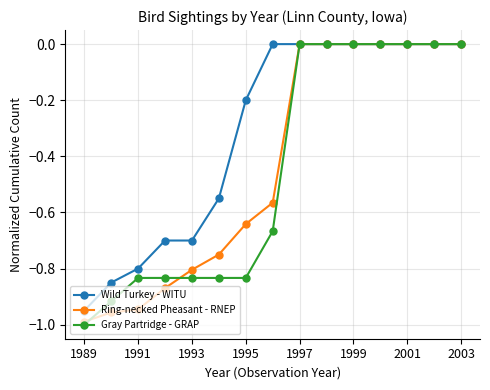

Reading left to right, extract all data points from this chart.

Wild Turkey - WITU: -0.9	-0.8	-0.8	-0.7	-0.7	-0.6	-0.2	-0.0	-0.0	-0.0	-0.0	-0.0	-0.0	-0.0	-0.0
Ring-necked Pheasant - RNEP: -1.0	-1.0	-0.9	-0.9	-0.8	-0.8	-0.6	-0.6	-0.0	-0.0	-0.0	-0.0	-0.0	-0.0	-0.0
Gray Partridge - GRAP: -1.0	-0.9	-0.8	-0.8	-0.8	-0.8	-0.8	-0.7	-0.0	-0.0	-0.0	-0.0	-0.0	-0.0	-0.0